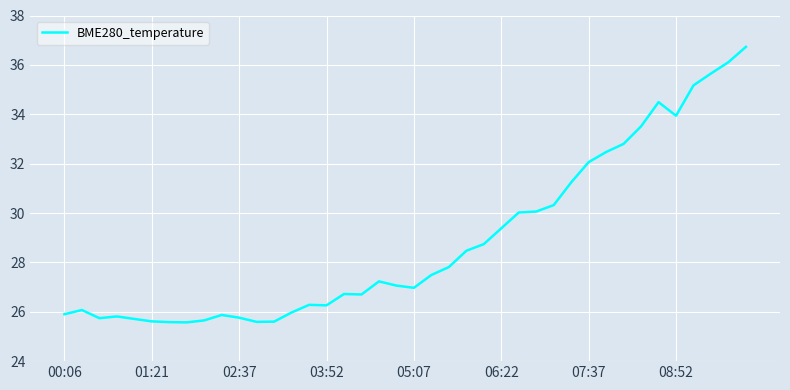

What is the minimum value shown in the chart?

25.6